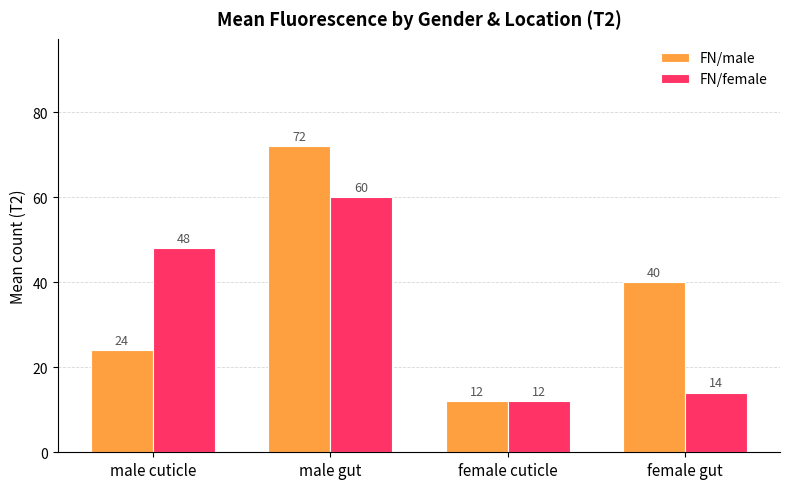

Reading left to right, extract all data points from this chart.

FN/male: 24	72	12	40
FN/female: 48	60	12	14